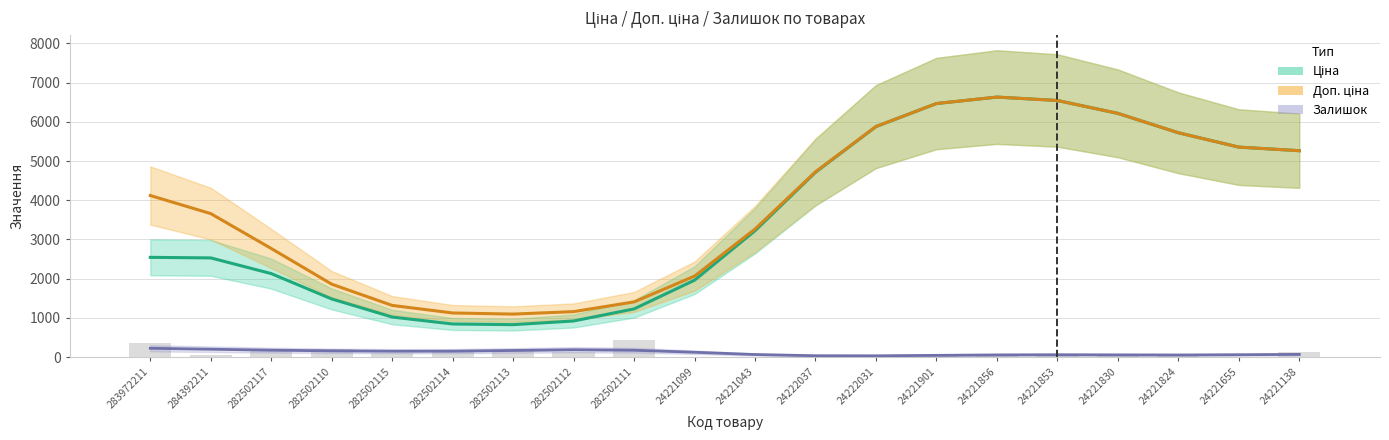

What is the label of the 20th bar from the left?

24221138